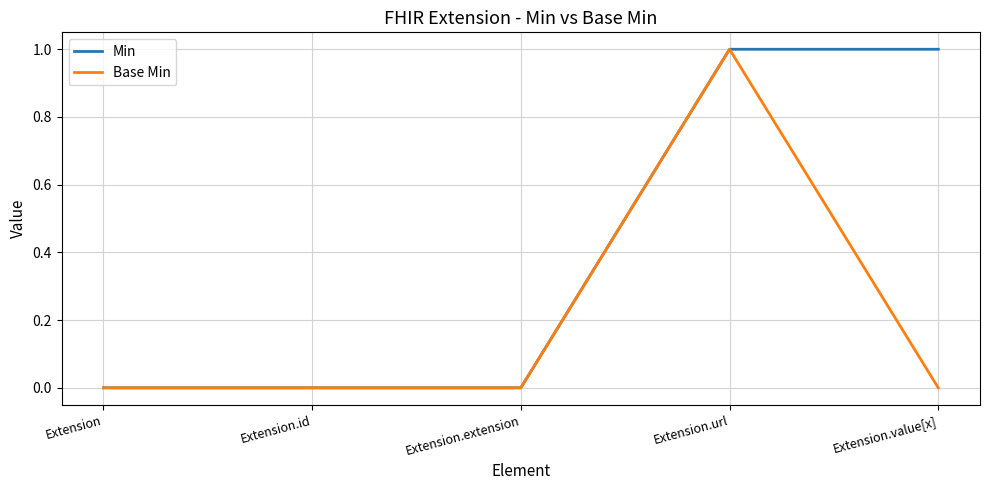

What position from the left is Extension.extension?

3